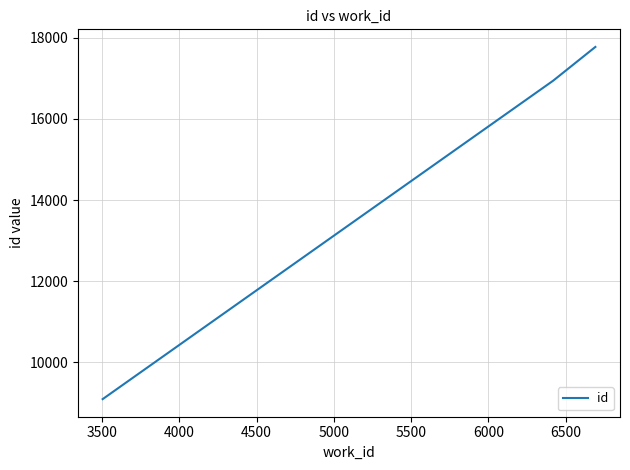

Reading left to right, extract all data points from this chart.

9096	16944	17775